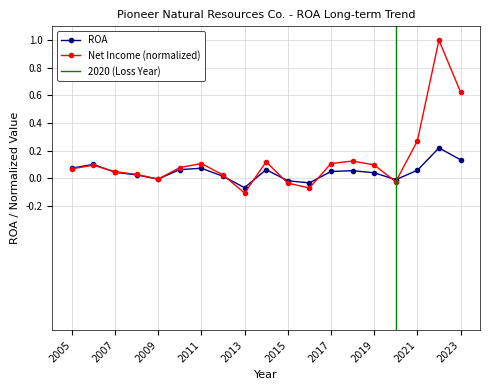

True or false: ROA has a value of 0.1 at 2005.

False